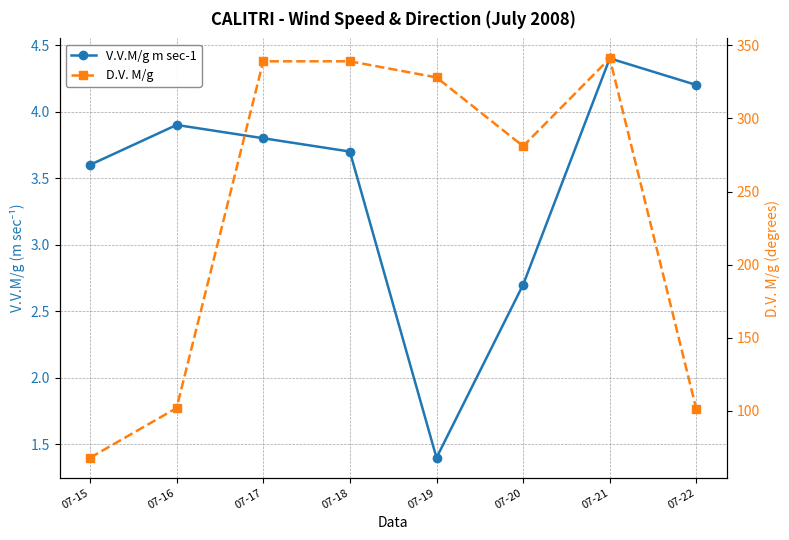

True or false: D.V. M/g and V.V.M/g m sec-1 intersect in this chart.

False